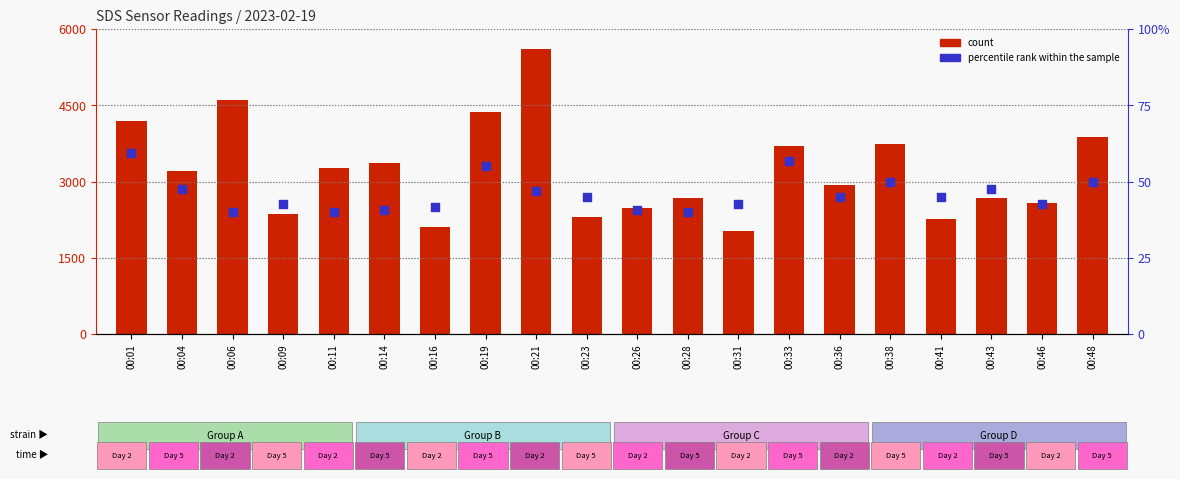

What is the total value across all series at 00:14?

3410.8